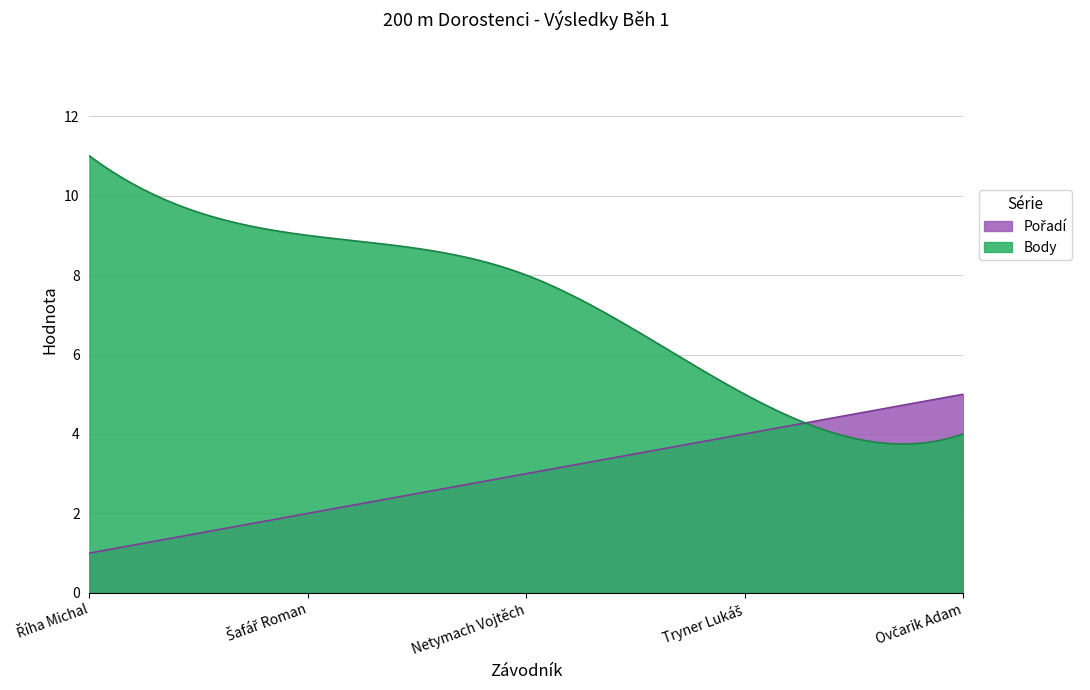

True or false: Pořadí and Body cross at least once.

True